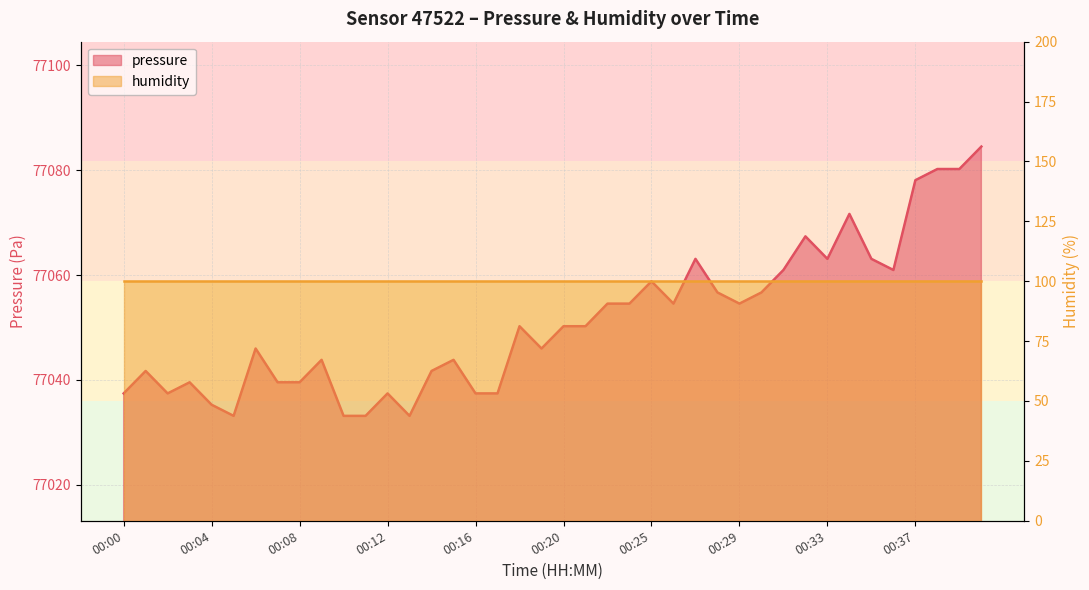

The value at 00:11 is 136172.6. True or false?

False